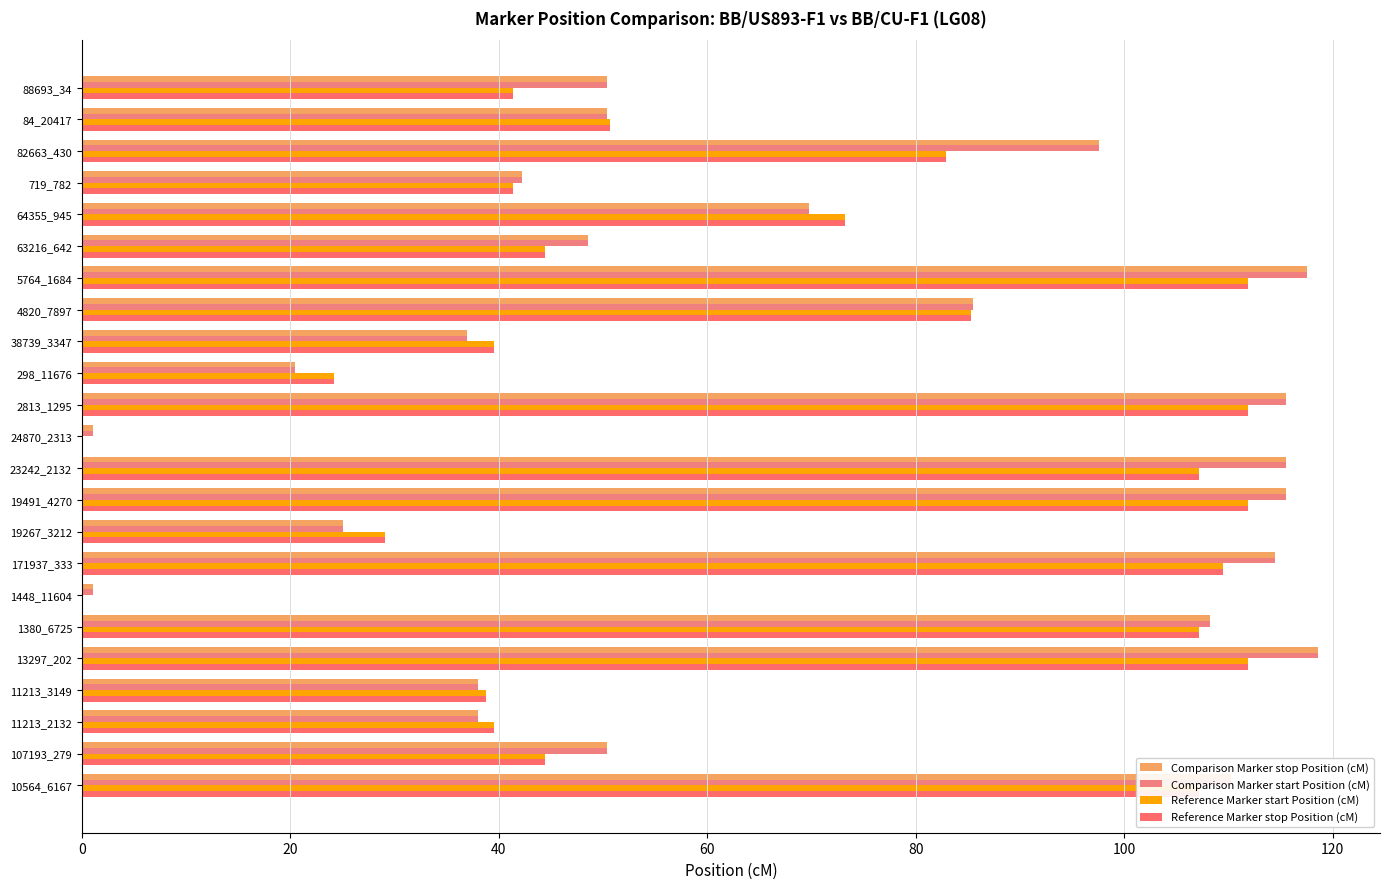

How many values in the Reference Marker stop Position (cM) series exceed 50?

12